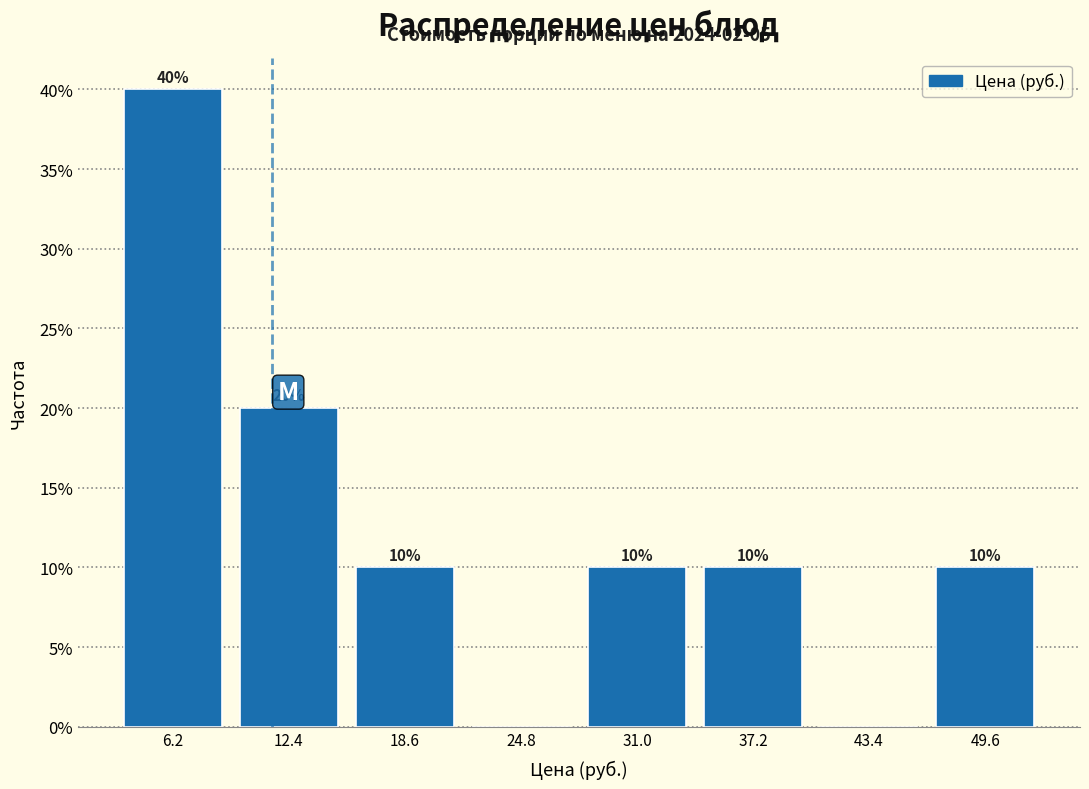

Over which range of the x-axis is the bar tallest?

3.1 to 9.3